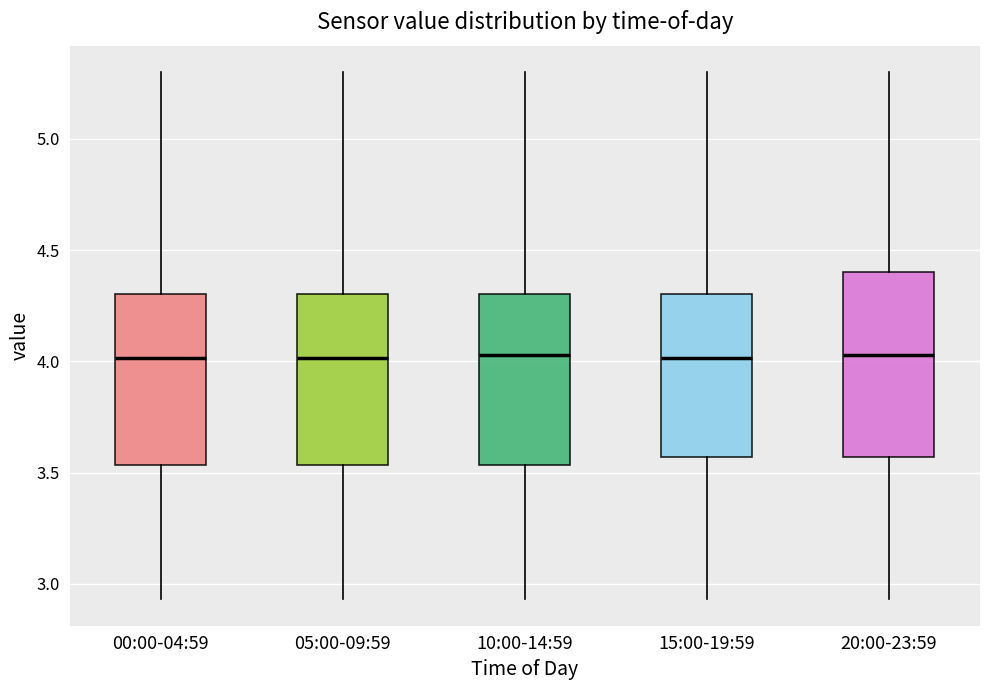

Reading left to right, read every box against the y-axis: the position of its median line, the range the box covers, and the ends of its whiskers. The values are not printed on the chart, so give them approximately, as read against the axis.

00:00-04:59: median 4.00, box 3.55 to 4.30, whiskers 2.95 to 5.30
05:00-09:59: median 4.00, box 3.55 to 4.30, whiskers 2.95 to 5.30
10:00-14:59: median 4.05, box 3.55 to 4.30, whiskers 2.95 to 5.30
15:00-19:59: median 4.00, box 3.55 to 4.30, whiskers 2.95 to 5.30
20:00-23:59: median 4.05, box 3.55 to 4.40, whiskers 2.95 to 5.30